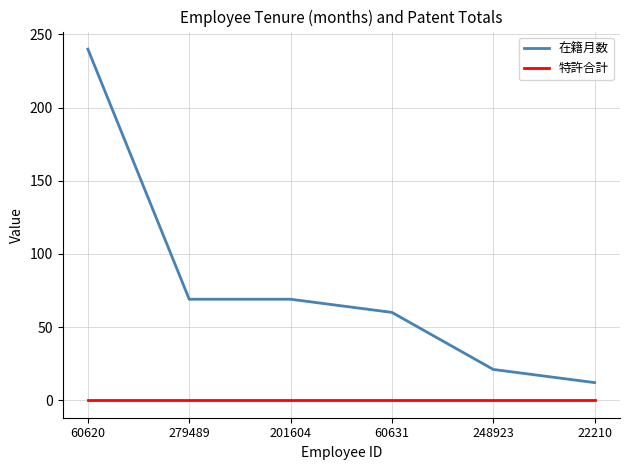

At 201604, list the series in order from largest to smallest.

在籍月数, 特許合計